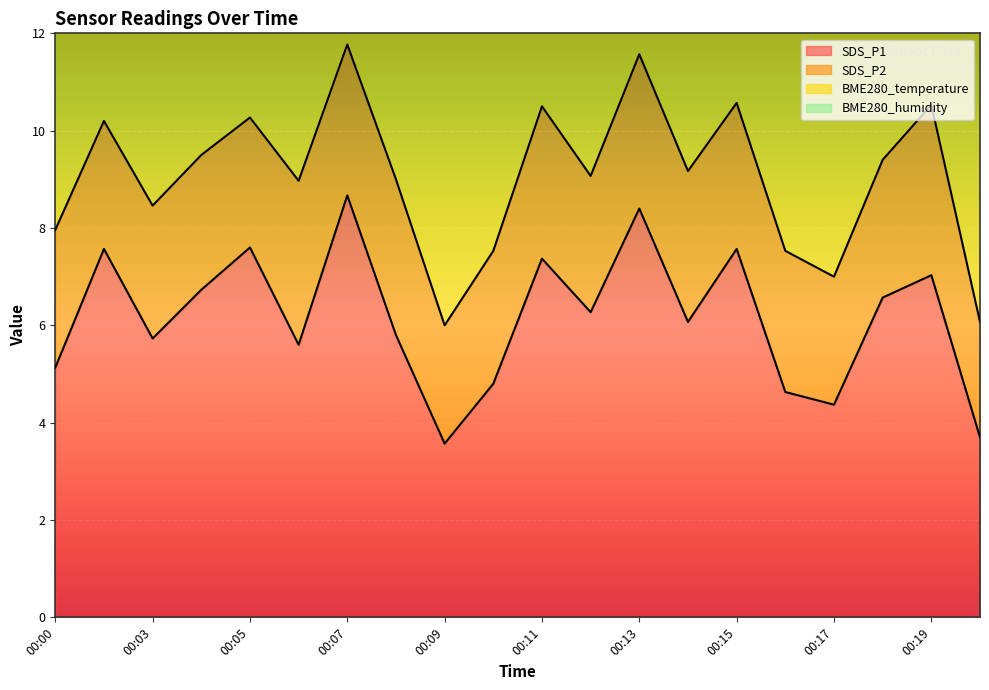

What are all the series names shown in the legend?

SDS_P1, SDS_P2, BME280_temperature, BME280_humidity